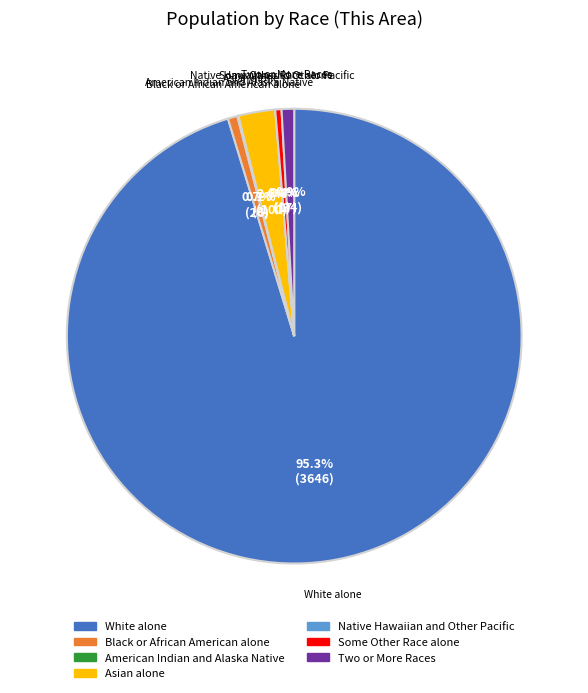

Combined, what portion of the pie is Two or More Races and Black or African American alone?

1.6%